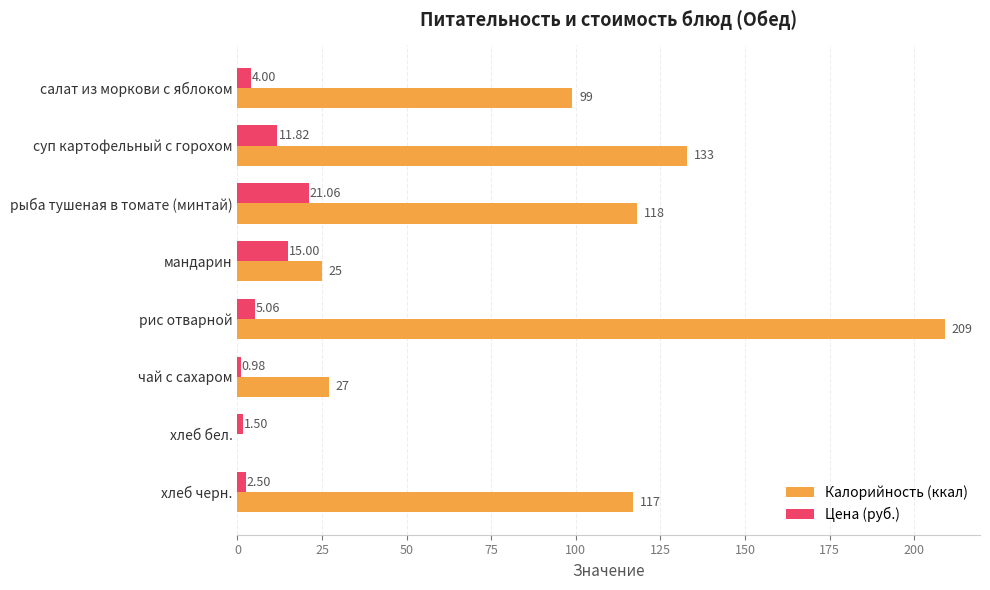

Which category has the highest value in the Цена (руб.) series?

рыба тушеная в томате (минтай)